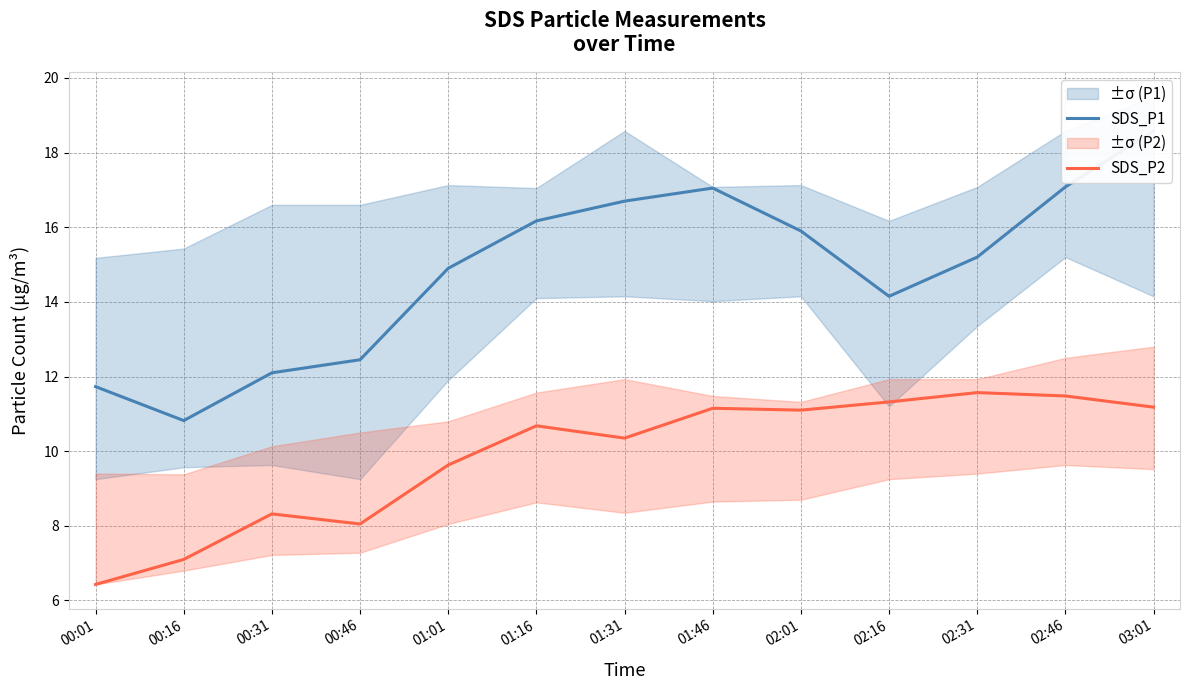

At which label is SDS_P1 closest to 14?

02:16